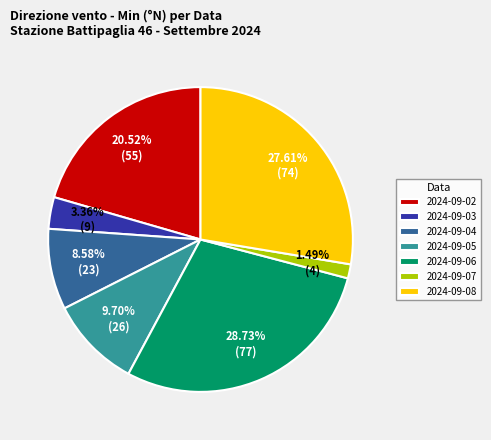

Is there any slice that represents more than half of the pie?

No